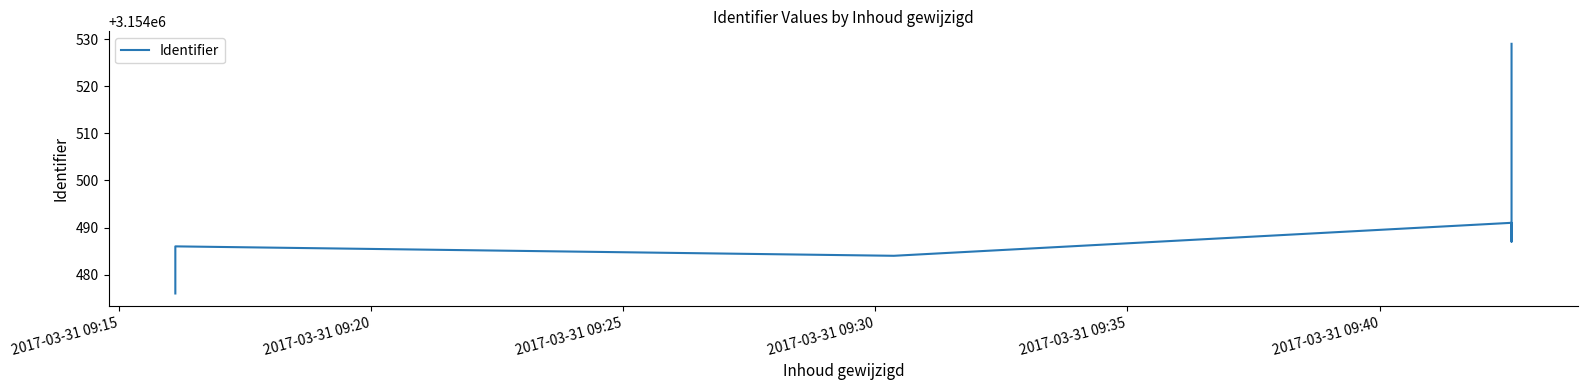

How many data points does each series have?

12